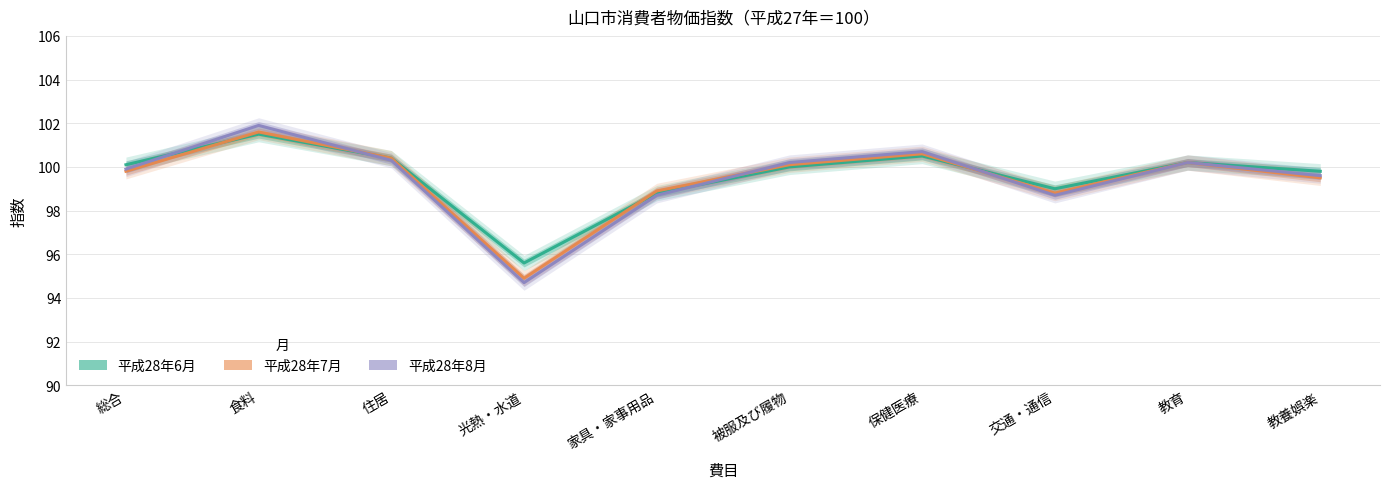

Does the chart have visible grid lines?

Yes